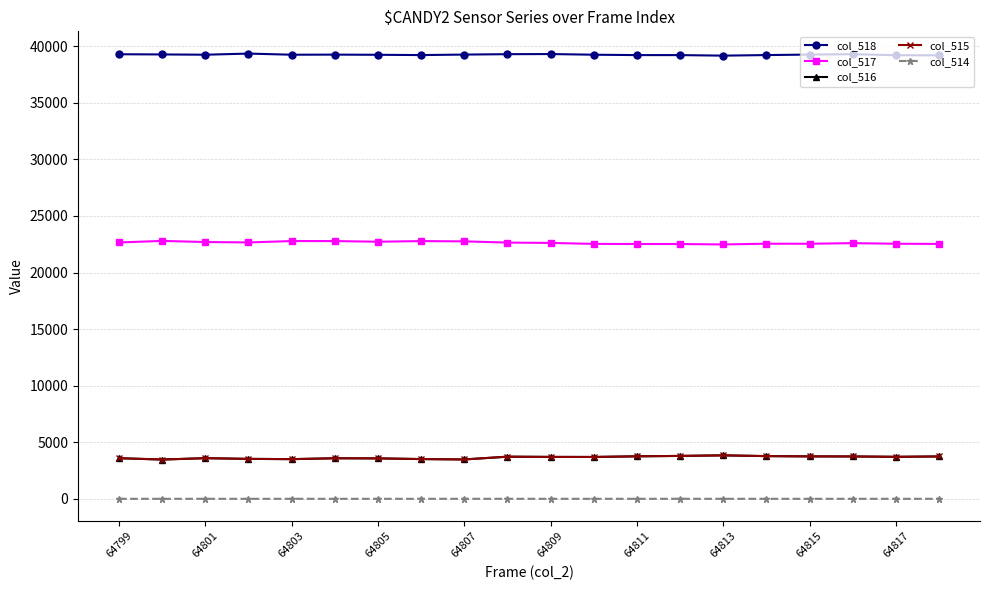

True or false: col_515 has more than 1 points higher than both neighbors.

True